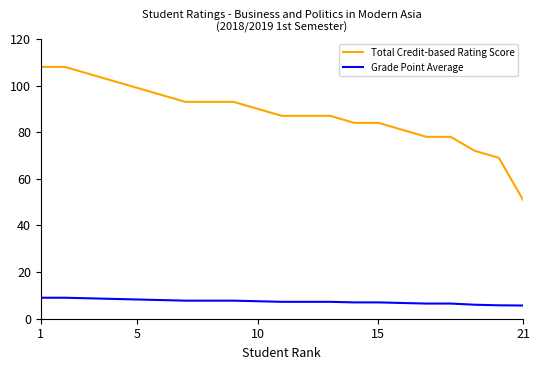

What is the minimum value shown in the chart?

5.7